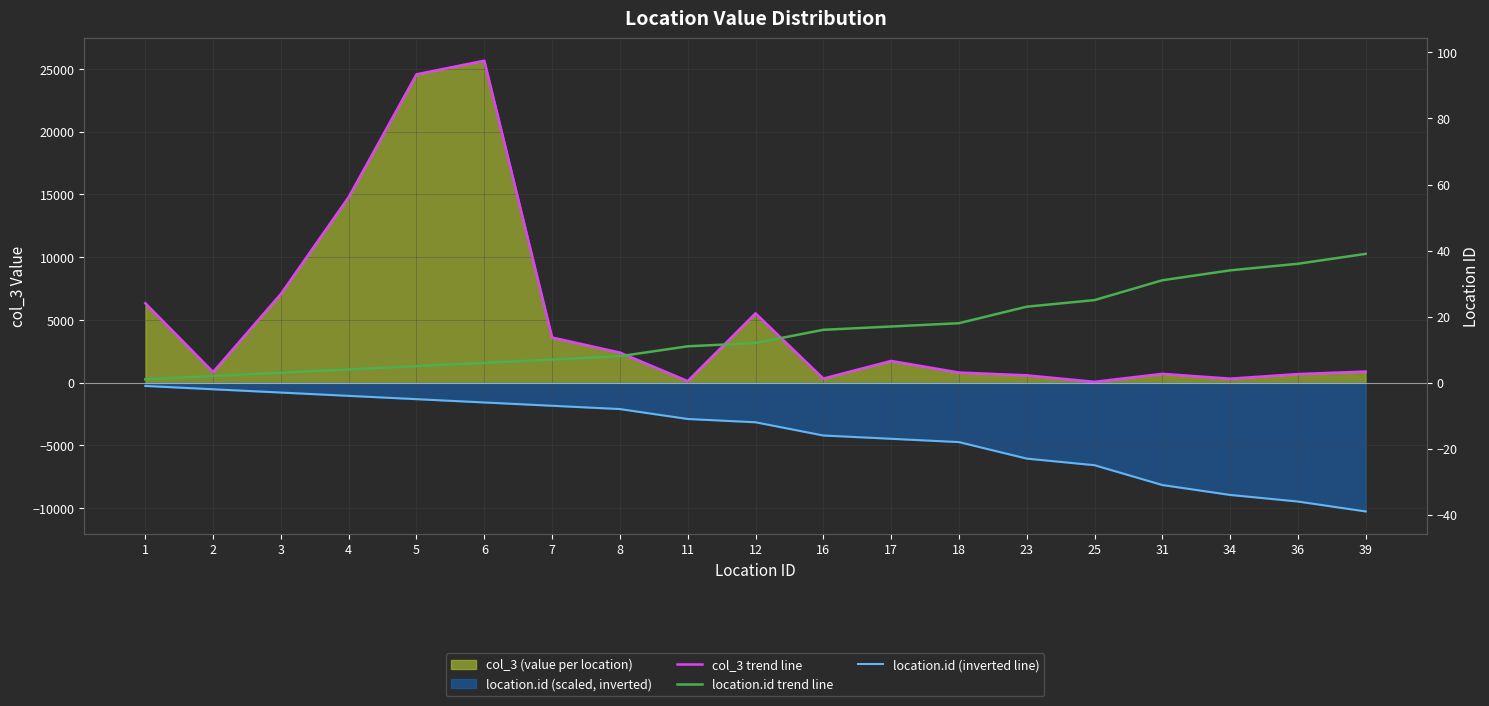

Reading right to left, transcribe all the data shown in this chart.

col_3 trend line: 39=885.0	36=683.0	34=318.0	31=702.0	25=65.0	23=583.0	18=806.0	17=1730.0	16=325.0	12=5521.0	11=125.0	8=2397.0	7=3596.0	6=25645.0	5=24558.0	4=14784.0	3=7066.0	2=846.0	1=6324.0
location.id trend line: 39=10258.0	36=9468.9	34=8942.9	31=8153.8	25=6575.6	23=6049.6	18=4734.5	17=4471.4	16=4208.4	12=3156.3	11=2893.3	8=2104.2	7=1841.2	6=1578.2	5=1315.1	4=1052.1	3=789.1	2=526.1	1=263.0
location.id (inverted line): 39=-10258.0	36=-9468.9	34=-8942.9	31=-8153.8	25=-6575.6	23=-6049.6	18=-4734.5	17=-4471.4	16=-4208.4	12=-3156.3	11=-2893.3	8=-2104.2	7=-1841.2	6=-1578.2	5=-1315.1	4=-1052.1	3=-789.1	2=-526.1	1=-263.0